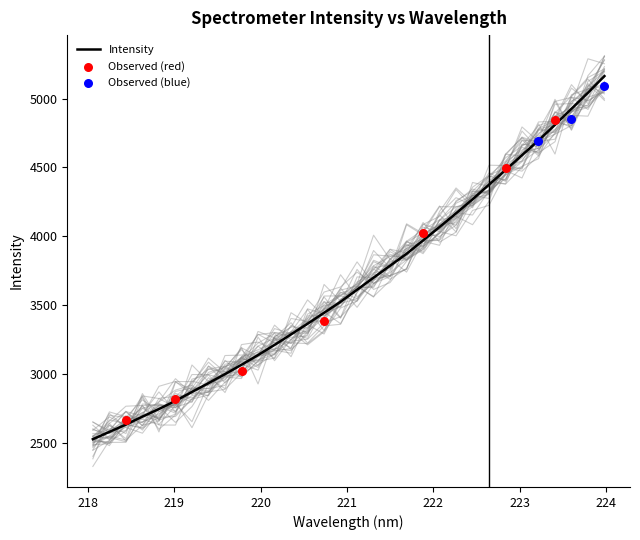

What is the change in value from 218.0596 to 222.0721?

+1539.6